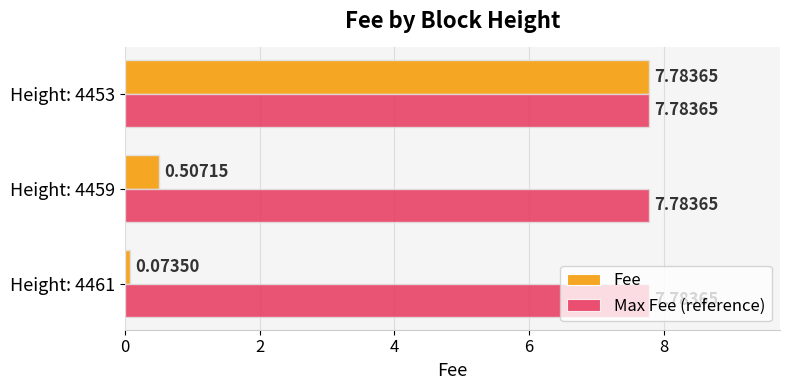

List the series in order of their overall mean, highest first.

Max Fee (reference), Fee